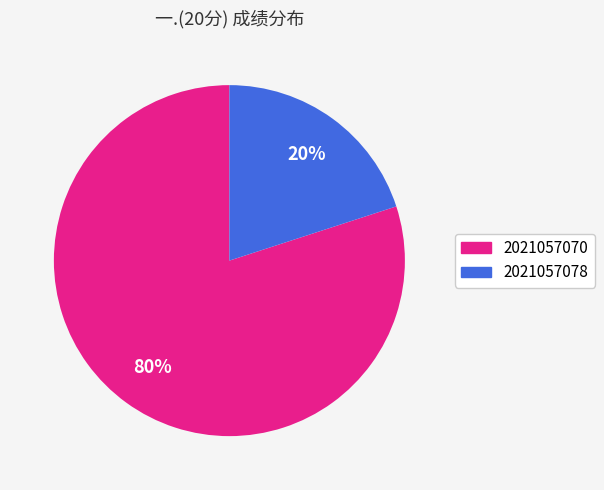

The 2021057078 slice represents 34% of the pie. True or false?

False